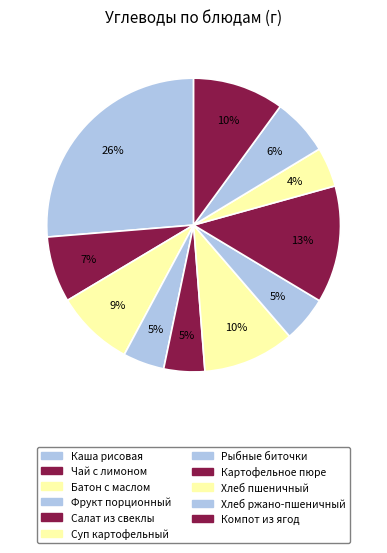

Is Салат из свеклы the majority of the pie?

No